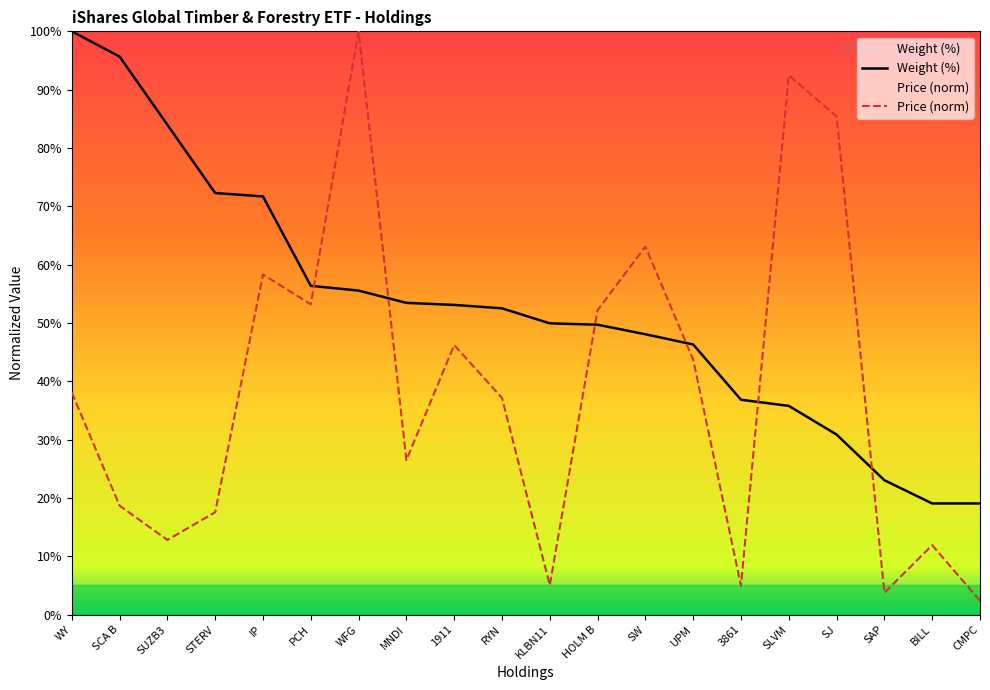

Reading left to right, list all the values displayed in this chart.

Weight (%): WY=100.0	SCA B=95.7	SUZB3=84.0	STERV=72.3	IP=71.7	PCH=56.4	WFG=55.6	MNDI=53.5	1911=53.1	RYN=52.5	KLBN11=49.9	HOLM B=49.7	SW=48.1	UPM=46.3	3861=36.8	SLVM=35.8	SJ=30.9	SAP=23.0	BILL=19.1	CMPC=19.1
Price (norm): WY=38.1	SCA B=18.7	SUZB3=12.8	STERV=17.6	IP=58.3	PCH=53.2	WFG=100.0	MNDI=26.5	1911=46.2	RYN=37.2	KLBN11=5.0	HOLM B=52.2	SW=63.1	UPM=43.7	3861=5.0	SLVM=92.5	SJ=85.4	SAP=3.8	BILL=11.9	CMPC=2.4